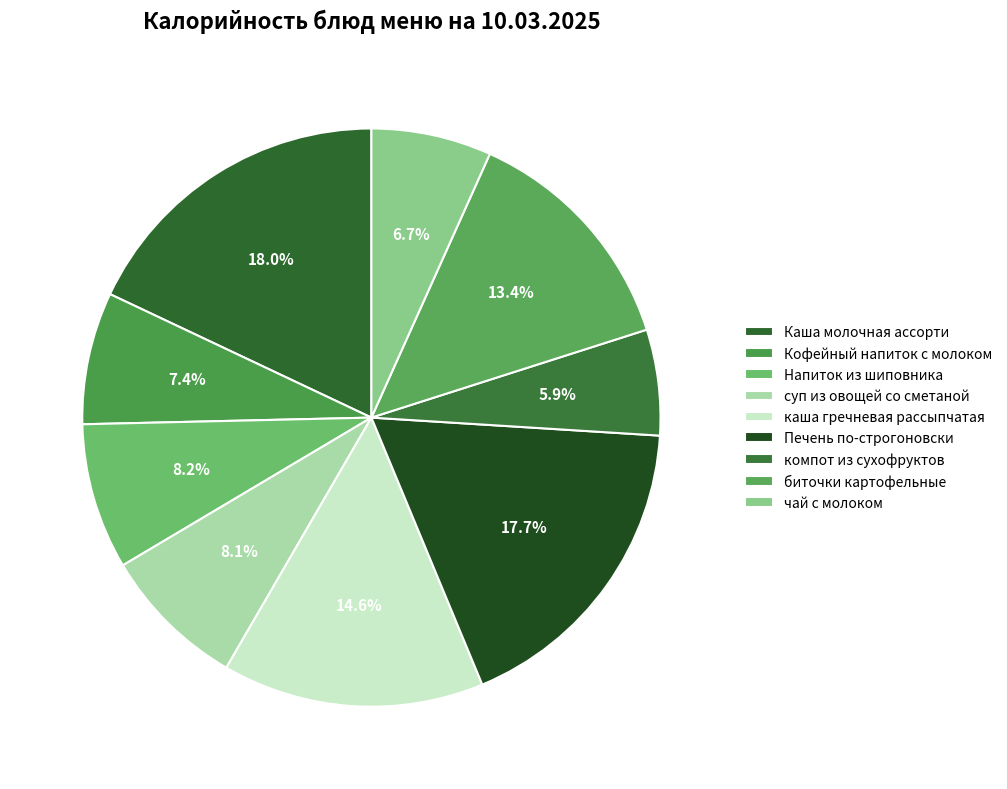

True or false: Напиток из шиповника accounts for 8% of the total.

True